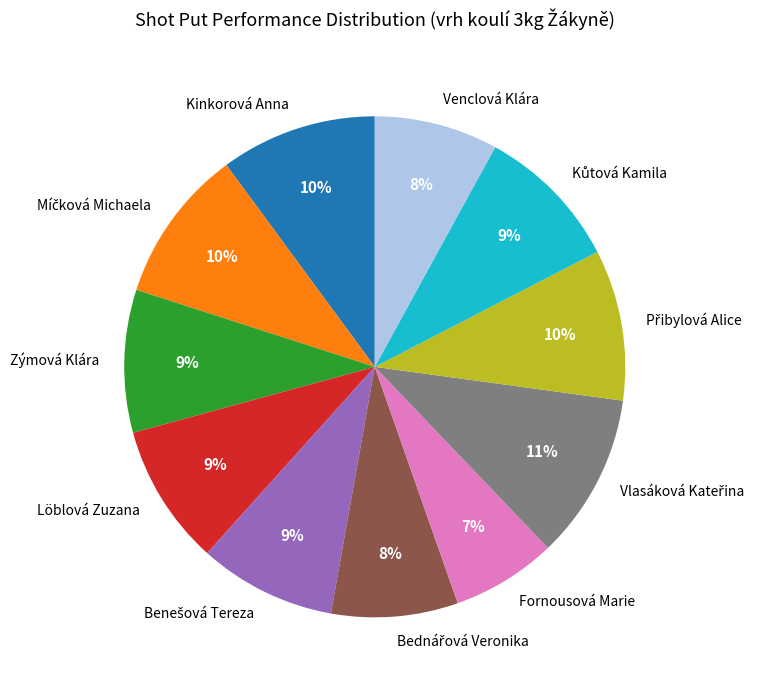

Is there any slice that represents more than half of the pie?

No